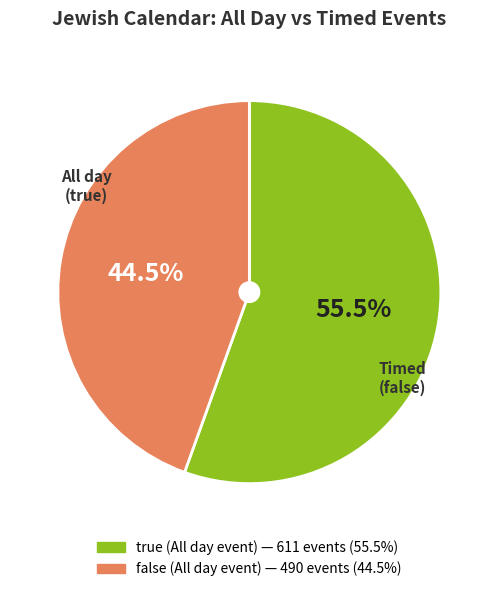

Does true account for over 50% of the chart?

Yes